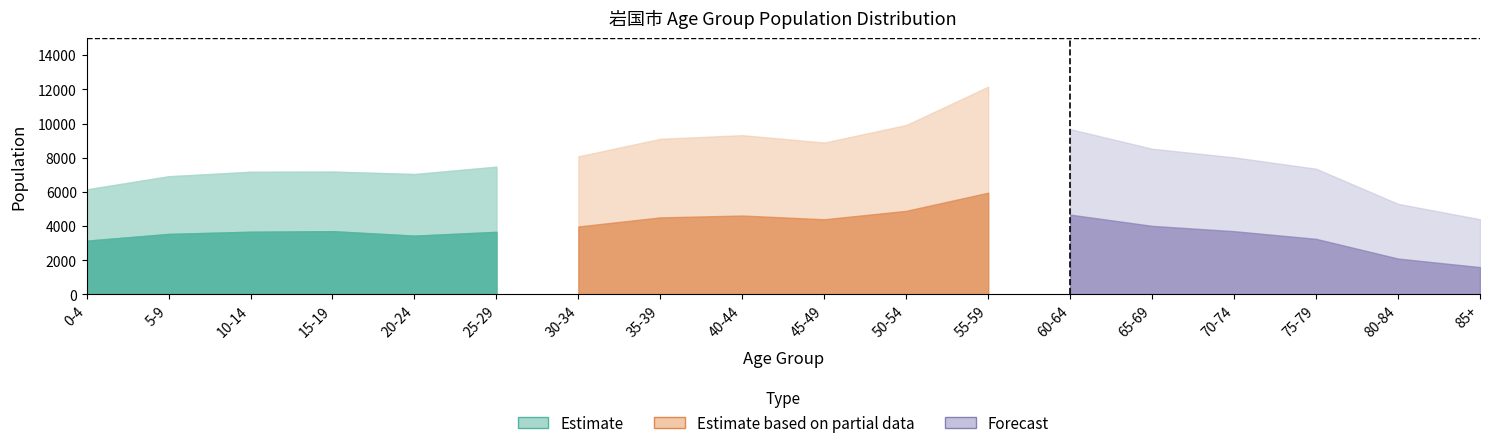

Between 35-39 and 15-19, which is larger?

35-39